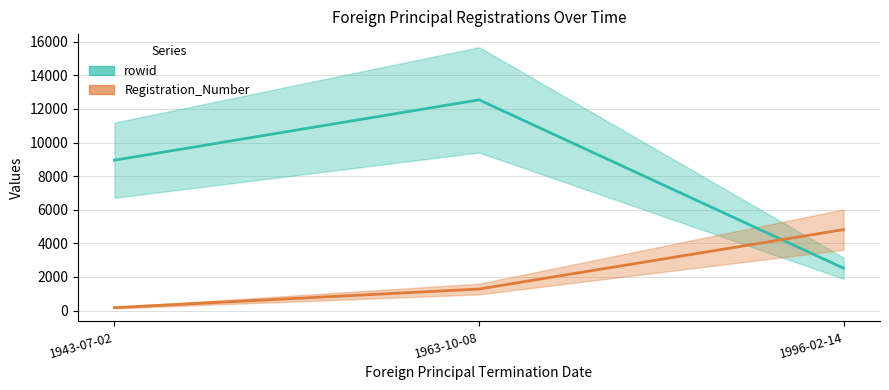

Is this an area chart (filled region under the line)?

No